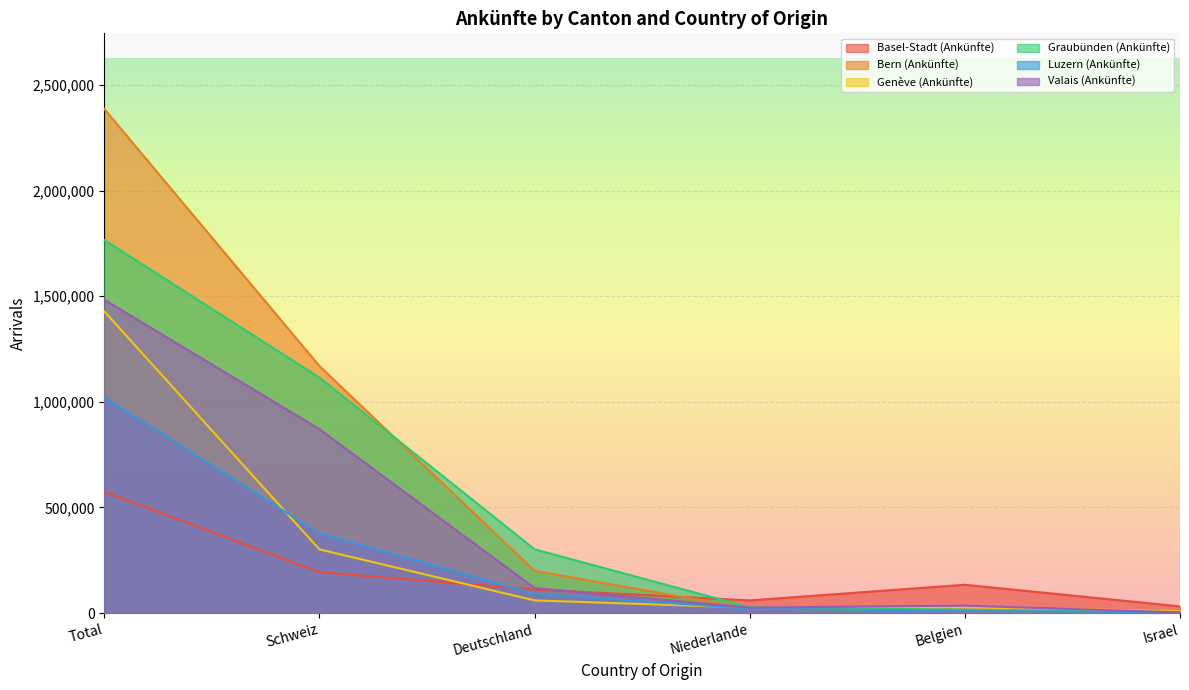

What is the sum of the Bern (Ankünfte) values at Schweiz and Belgien?

1178341